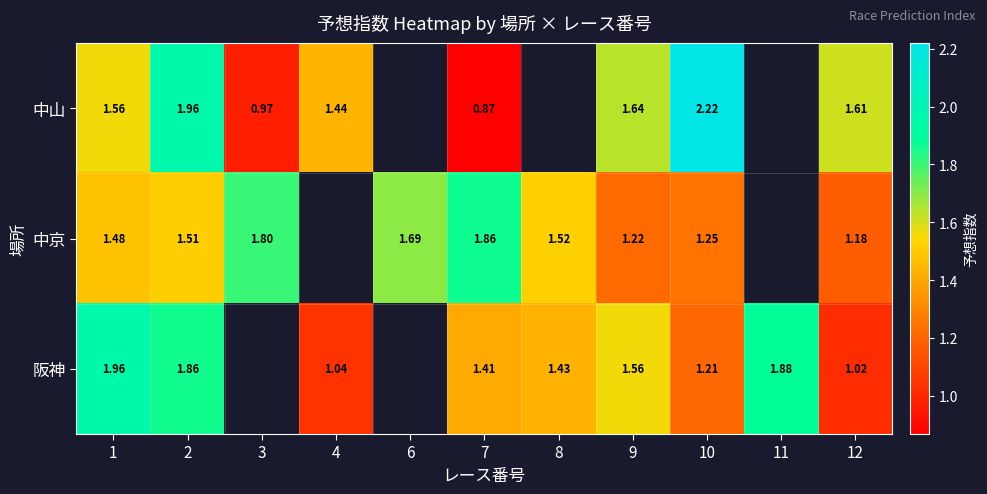

Is the value of 中京 at 3 greater than the value of 阪神 at 9?

Yes